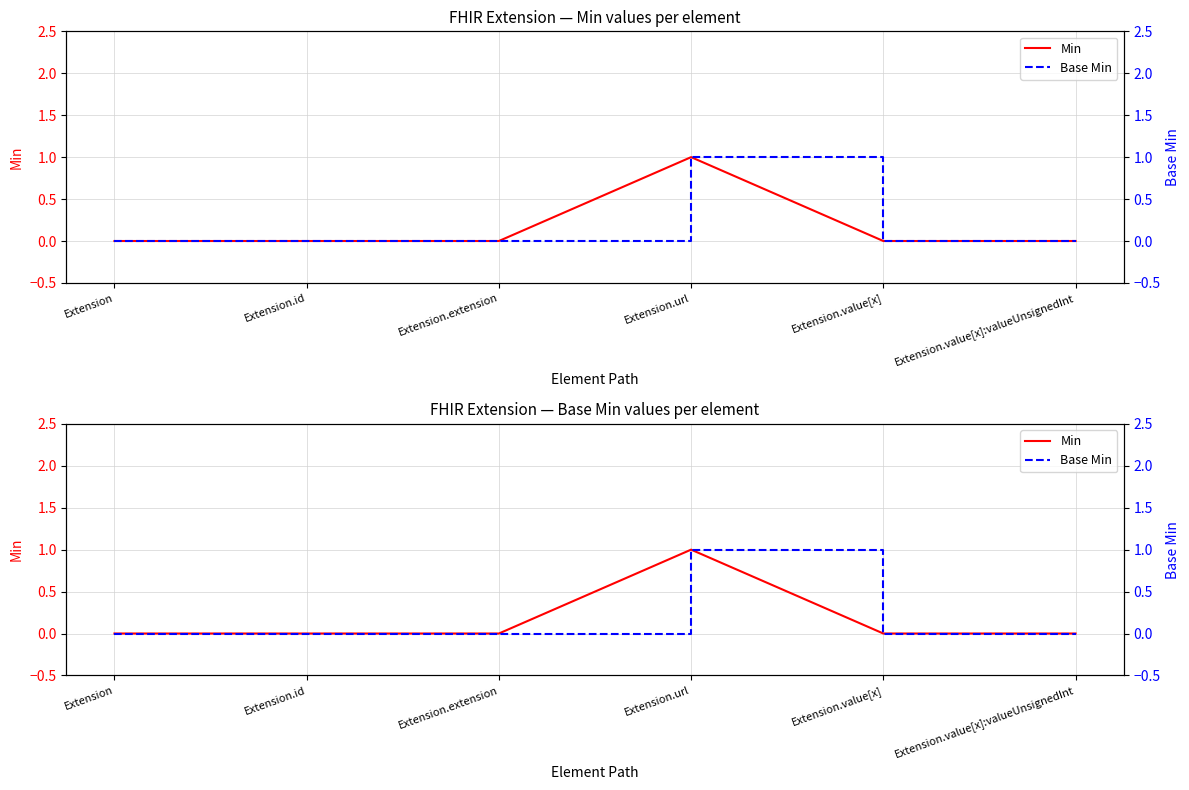

At which category is the sum across all series the highest?

Extension.url